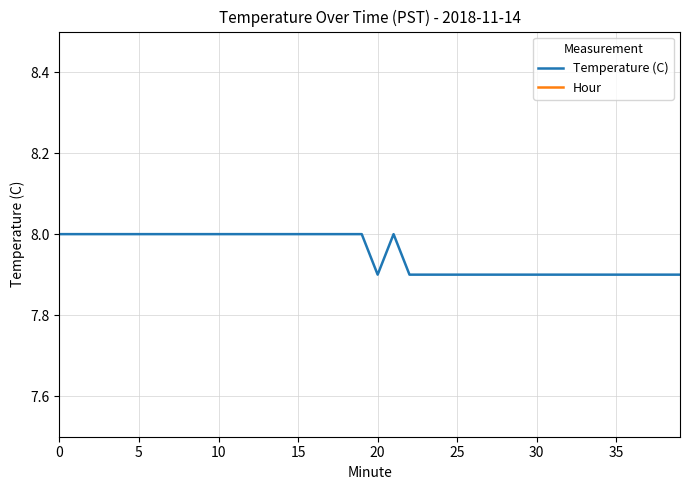

List the series in order of their peak value, lowest first.

Hour, Temperature (C)